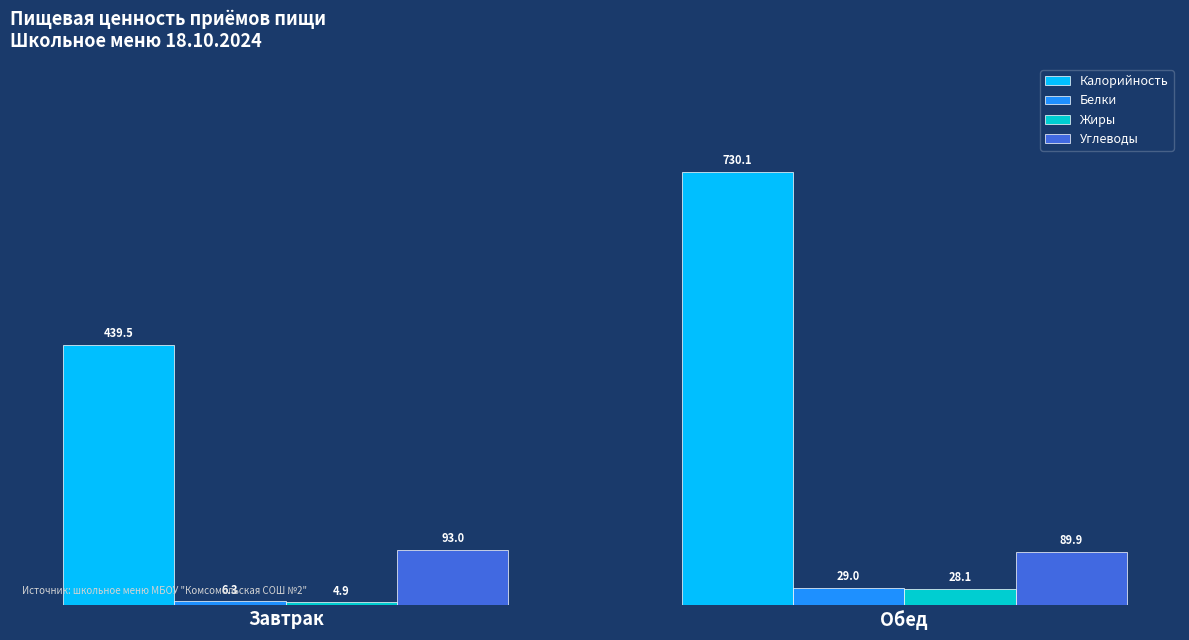

Which series has the largest total across all categories?

Калорийность